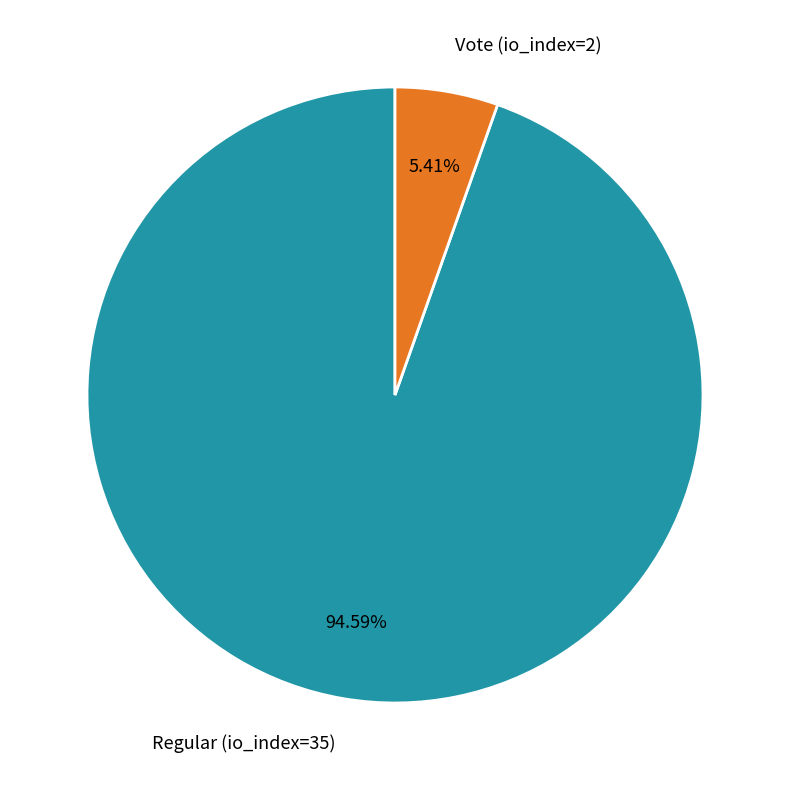

Combined, what portion of the pie is Vote (io_index=2) and Regular (io_index=35)?

100.0%